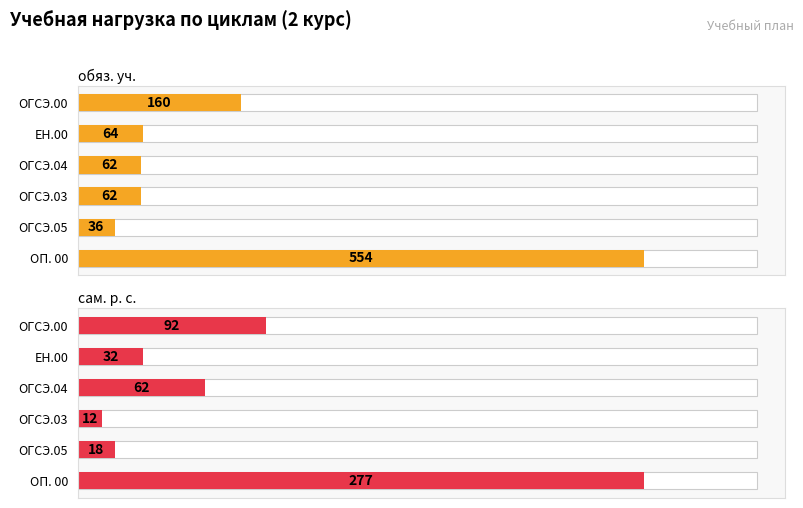

The value of обяз. уч. at ОГСЭ.04 is 13. True or false?

False